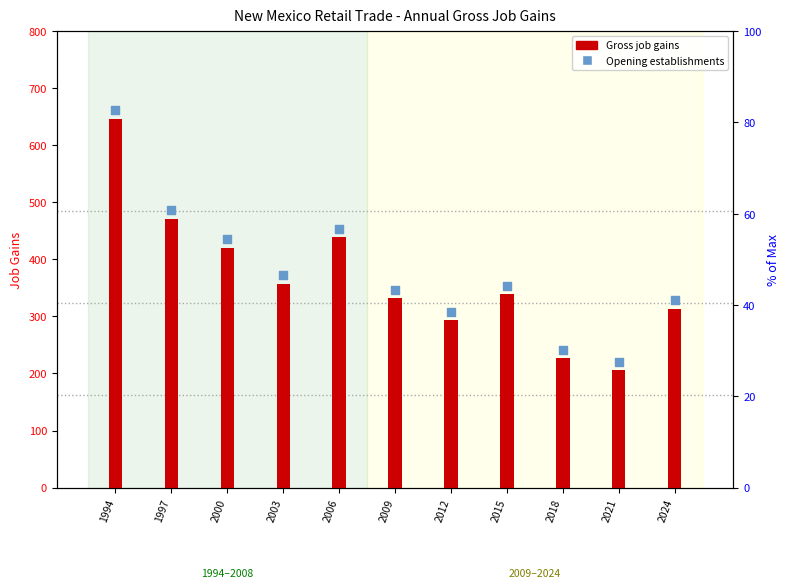

Which series contains the highest Y value?

Opening establishments